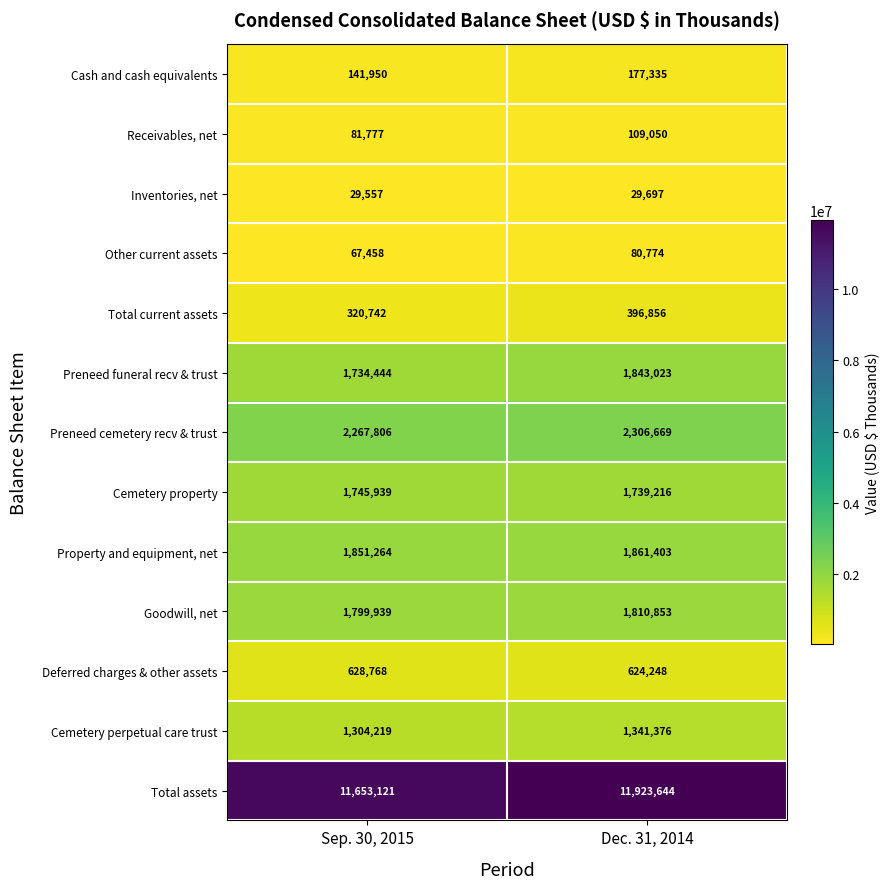

Reading right to left, extract all data points from this chart.

Cash and cash equivalents: Dec. 31, 2014=177335	Sep. 30, 2015=141950
Receivables, net: Dec. 31, 2014=109050	Sep. 30, 2015=81777
Inventories, net: Dec. 31, 2014=29697	Sep. 30, 2015=29557
Other current assets: Dec. 31, 2014=80774	Sep. 30, 2015=67458
Total current assets: Dec. 31, 2014=396856	Sep. 30, 2015=320742
Preneed funeral recv & trust: Dec. 31, 2014=1843023	Sep. 30, 2015=1734444
Preneed cemetery recv & trust: Dec. 31, 2014=2306669	Sep. 30, 2015=2267806
Cemetery property: Dec. 31, 2014=1739216	Sep. 30, 2015=1745939
Property and equipment, net: Dec. 31, 2014=1861403	Sep. 30, 2015=1851264
Goodwill, net: Dec. 31, 2014=1810853	Sep. 30, 2015=1799939
Deferred charges & other assets: Dec. 31, 2014=624248	Sep. 30, 2015=628768
Cemetery perpetual care trust: Dec. 31, 2014=1341376	Sep. 30, 2015=1304219
Total assets: Dec. 31, 2014=11923644	Sep. 30, 2015=11653121